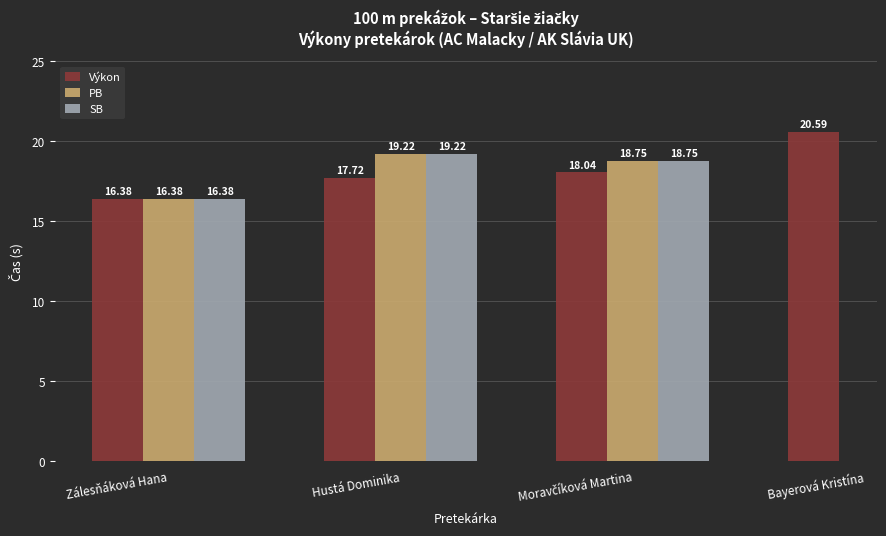

At how many categories does at least one series exceed 20?

1